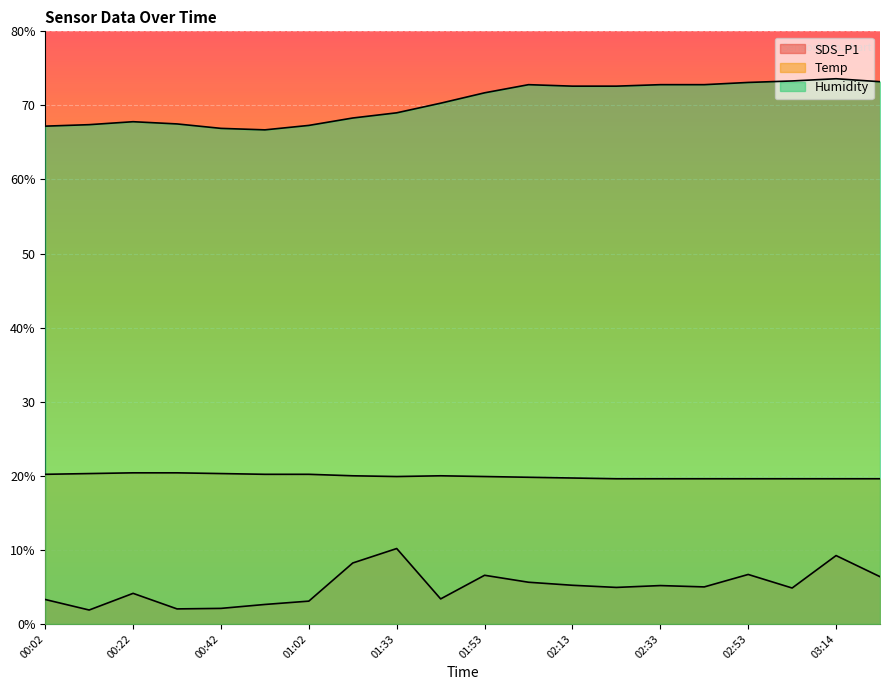

Which series has the largest total across all categories?

Humidity